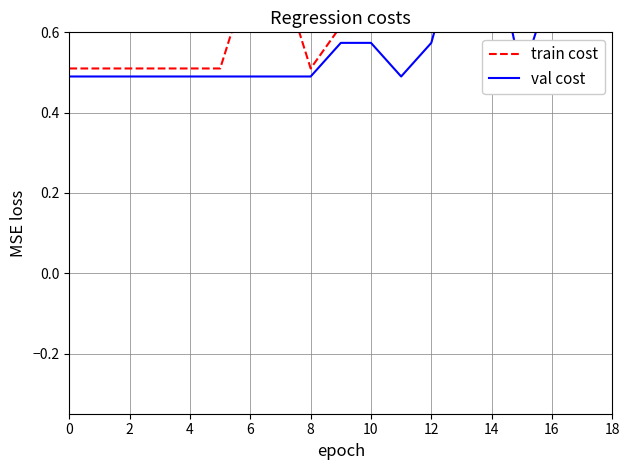

At which category does val cost reach its first local valley?

11